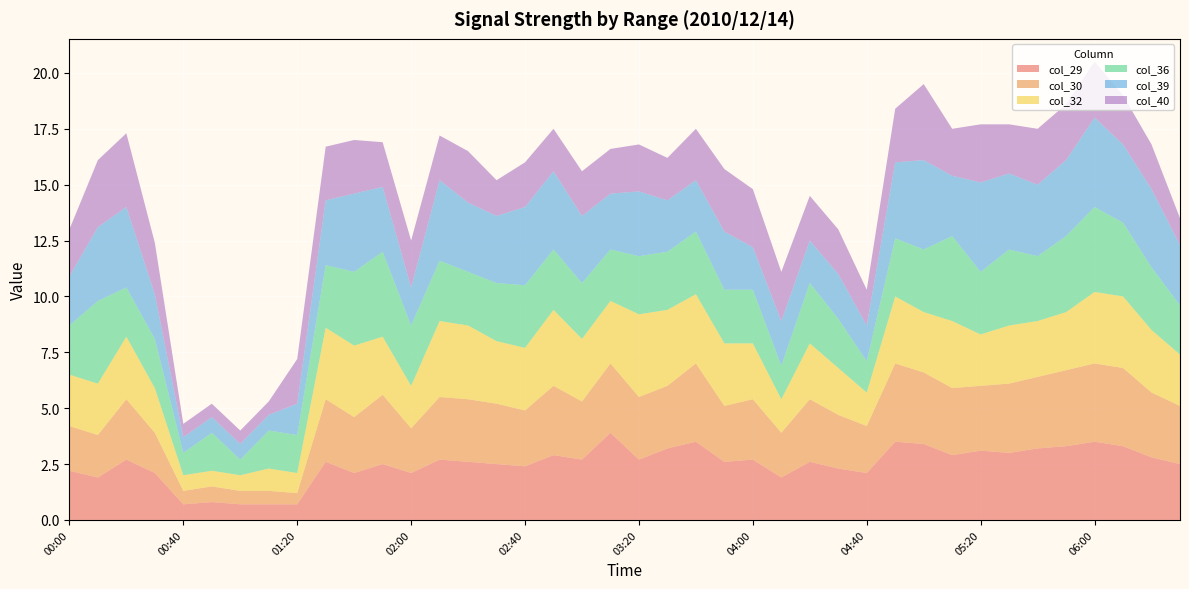

Reading right to left, what are all the values shown in this chart?

col_29: 06:30=2.5	06:20=2.8	06:10=3.3	06:00=3.5	05:50=3.3	05:40=3.2	05:30=3.0	05:20=3.1	05:10=2.9	05:00=3.4	04:50=3.5	04:40=2.1	04:30=2.3	04:20=2.6	04:10=1.9	04:00=2.7	03:50=2.6	03:40=3.5	03:30=3.2	03:20=2.7	03:10=3.9	03:00=2.7	02:50=2.9	02:40=2.4	02:30=2.5	02:20=2.6	02:10=2.7	02:00=2.1	01:50=2.5	01:40=2.1	01:30=2.6	01:20=0.7	01:10=0.7	01:00=0.7	00:50=0.8	00:40=0.7	00:30=2.1	00:20=2.7	00:10=1.9	00:00=2.2
col_30: 06:30=2.6	06:20=2.9	06:10=3.5	06:00=3.5	05:50=3.4	05:40=3.2	05:30=3.1	05:20=2.9	05:10=3.0	05:00=3.2	04:50=3.5	04:40=2.1	04:30=2.4	04:20=2.8	04:10=2.0	04:00=2.7	03:50=2.5	03:40=3.5	03:30=2.8	03:20=2.8	03:10=3.1	03:00=2.6	02:50=3.1	02:40=2.5	02:30=2.7	02:20=2.8	02:10=2.8	02:00=2.0	01:50=3.1	01:40=2.5	01:30=2.8	01:20=0.5	01:10=0.6	01:00=0.6	00:50=0.7	00:40=0.6	00:30=1.8	00:20=2.7	00:10=1.9	00:00=2.0
col_32: 06:30=2.3	06:20=2.8	06:10=3.2	06:00=3.2	05:50=2.6	05:40=2.5	05:30=2.6	05:20=2.3	05:10=3.0	05:00=2.7	04:50=3.0	04:40=1.5	04:30=2.1	04:20=2.5	04:10=1.5	04:00=2.5	03:50=2.8	03:40=3.1	03:30=3.4	03:20=3.7	03:10=2.8	03:00=2.8	02:50=3.4	02:40=2.8	02:30=2.8	02:20=3.3	02:10=3.4	02:00=1.9	01:50=2.6	01:40=3.2	01:30=3.2	01:20=0.9	01:10=1.0	01:00=0.7	00:50=0.7	00:40=0.7	00:30=2.0	00:20=2.8	00:10=2.3	00:00=2.3
col_36: 06:30=2.2	06:20=2.8	06:10=3.3	06:00=3.8	05:50=3.4	05:40=2.9	05:30=3.4	05:20=2.8	05:10=3.8	05:00=2.8	04:50=2.6	04:40=1.4	04:30=2.2	04:20=2.7	04:10=1.5	04:00=2.4	03:50=2.4	03:40=2.8	03:30=2.6	03:20=2.6	03:10=2.3	03:00=2.5	02:50=2.7	02:40=2.8	02:30=2.6	02:20=2.4	02:10=2.7	02:00=2.7	01:50=3.8	01:40=3.3	01:30=2.8	01:20=1.7	01:10=1.7	01:00=0.7	00:50=1.7	00:40=1.0	00:30=2.2	00:20=2.2	00:10=3.7	00:00=2.2
col_39: 06:30=2.7	06:20=3.5	06:10=3.5	06:00=4.0	05:50=3.4	05:40=3.2	05:30=3.4	05:20=4.0	05:10=2.7	05:00=4.0	04:50=3.4	04:40=1.6	04:30=2.0	04:20=1.9	04:10=2.0	04:00=1.9	03:50=2.6	03:40=2.3	03:30=2.3	03:20=2.9	03:10=2.5	03:00=3.0	02:50=3.5	02:40=3.5	02:30=3.0	02:20=3.1	02:10=3.6	02:00=1.7	01:50=2.9	01:40=3.5	01:30=2.9	01:20=1.4	01:10=0.7	01:00=0.7	00:50=0.7	00:40=0.7	00:30=2.0	00:20=3.6	00:10=3.3	00:00=2.2
col_40: 06:30=1.2	06:20=2.0	06:10=2.2	06:00=2.5	05:50=2.5	05:40=2.5	05:30=2.2	05:20=2.6	05:10=2.1	05:00=3.4	04:50=2.4	04:40=1.6	04:30=2.0	04:20=2.0	04:10=2.2	04:00=2.6	03:50=2.8	03:40=2.3	03:30=1.9	03:20=2.1	03:10=2.0	03:00=2.0	02:50=1.9	02:40=2.0	02:30=1.6	02:20=2.3	02:10=2.0	02:00=2.1	01:50=2.0	01:40=2.4	01:30=2.4	01:20=2.0	01:10=0.6	01:00=0.6	00:50=0.6	00:40=0.6	00:30=2.3	00:20=3.3	00:10=3.0	00:00=2.1